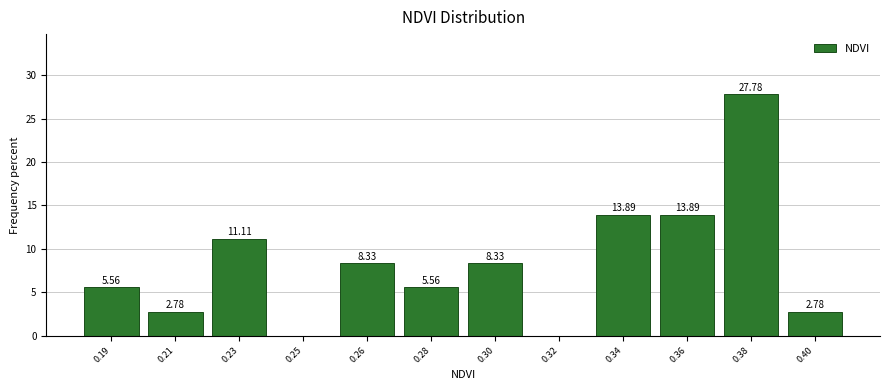

Between 0.19 and 0.25, which is larger?

0.19